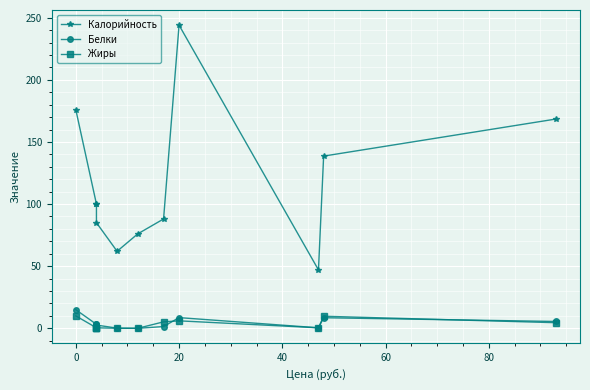

True or false: Жиры and Калорийность cross at least once.

False